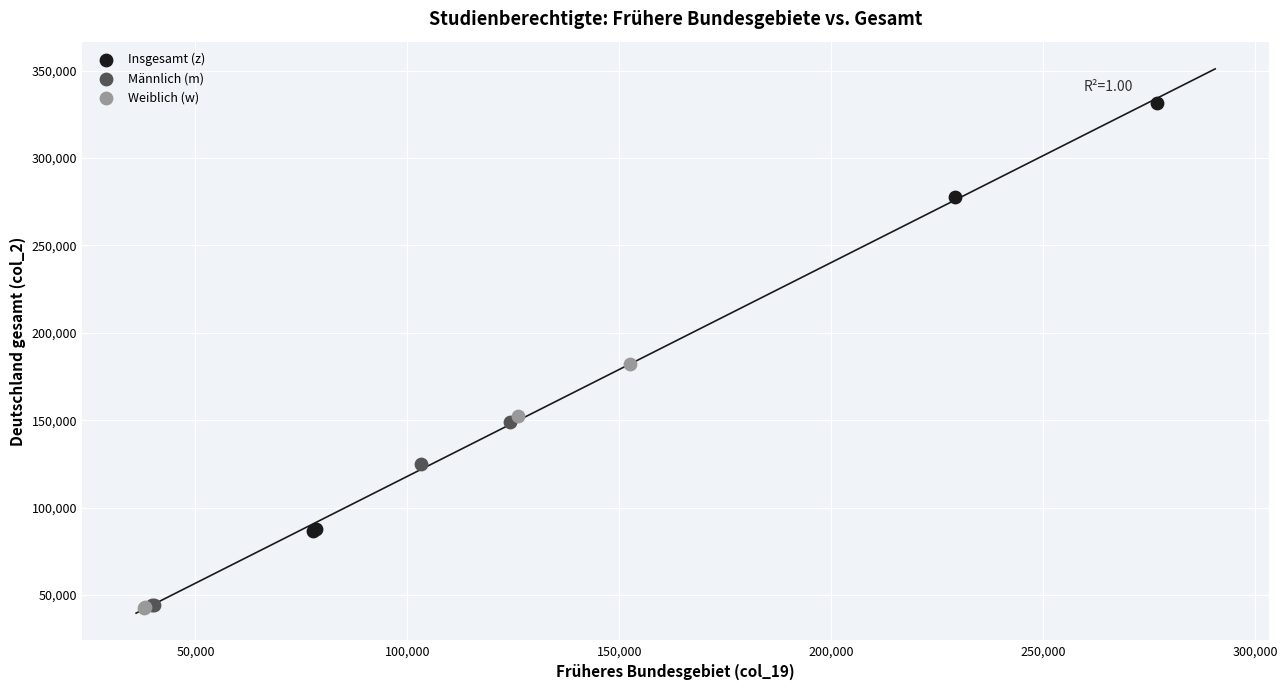

Which series has the largest Y range (max minus min)?

Insgesamt (z)